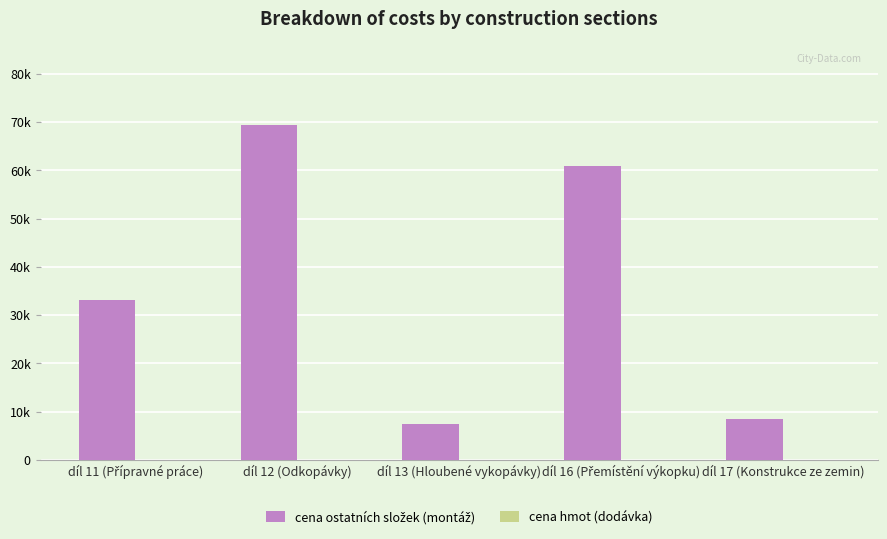

At which label is cena ostatních složek (montáž) closest to 38358?

díl 11 (Přípravné práce)